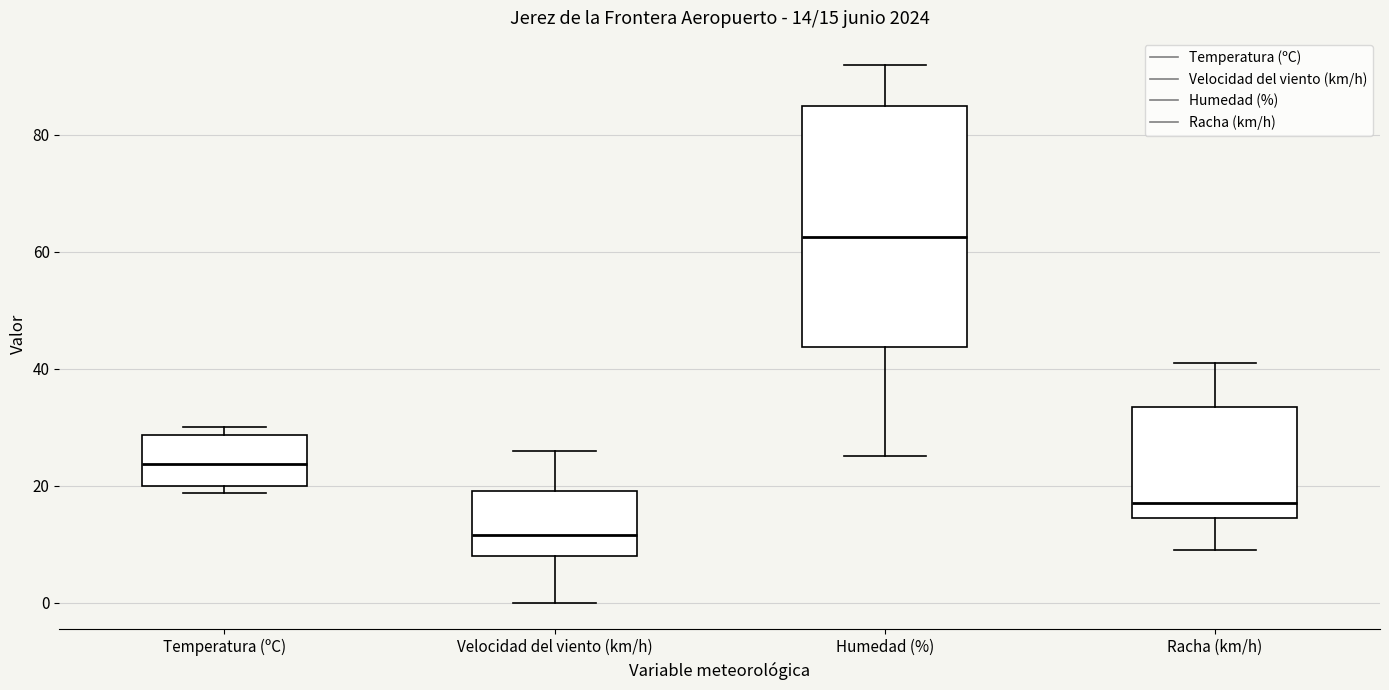

Comparing the boxes themselves (not the whiskers), which one is the tallest?

Humedad (%)